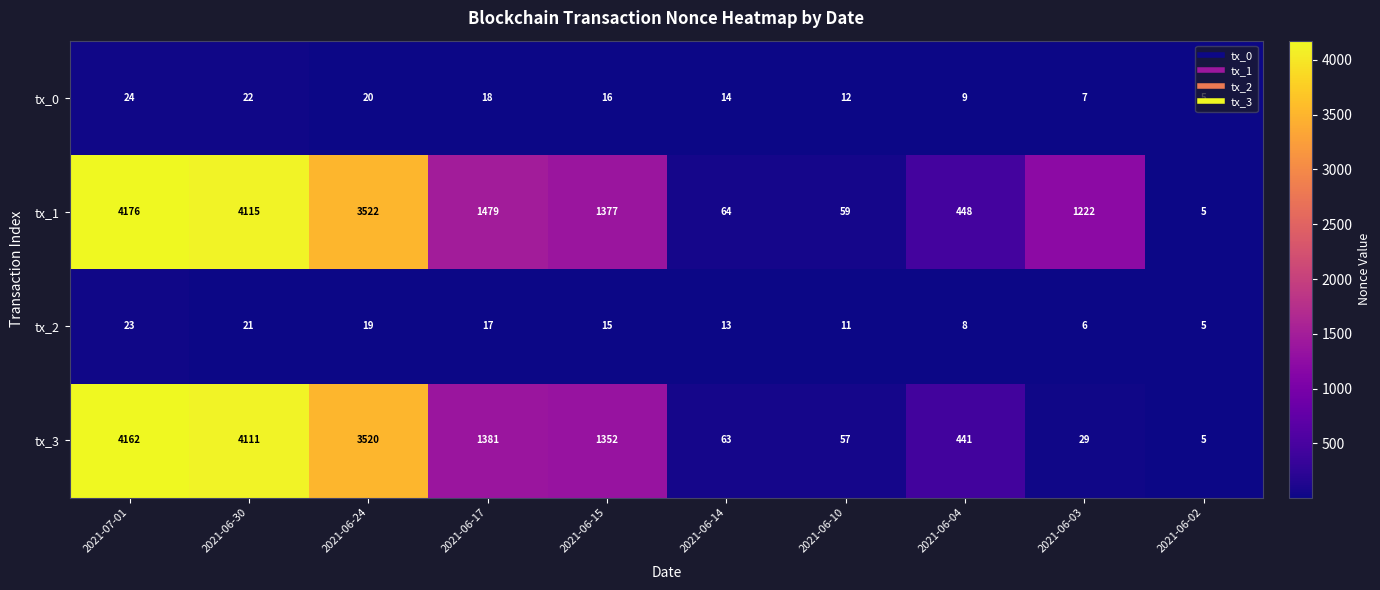

True or false: tx_0 has a value of 3 at 2021-06-02.

False